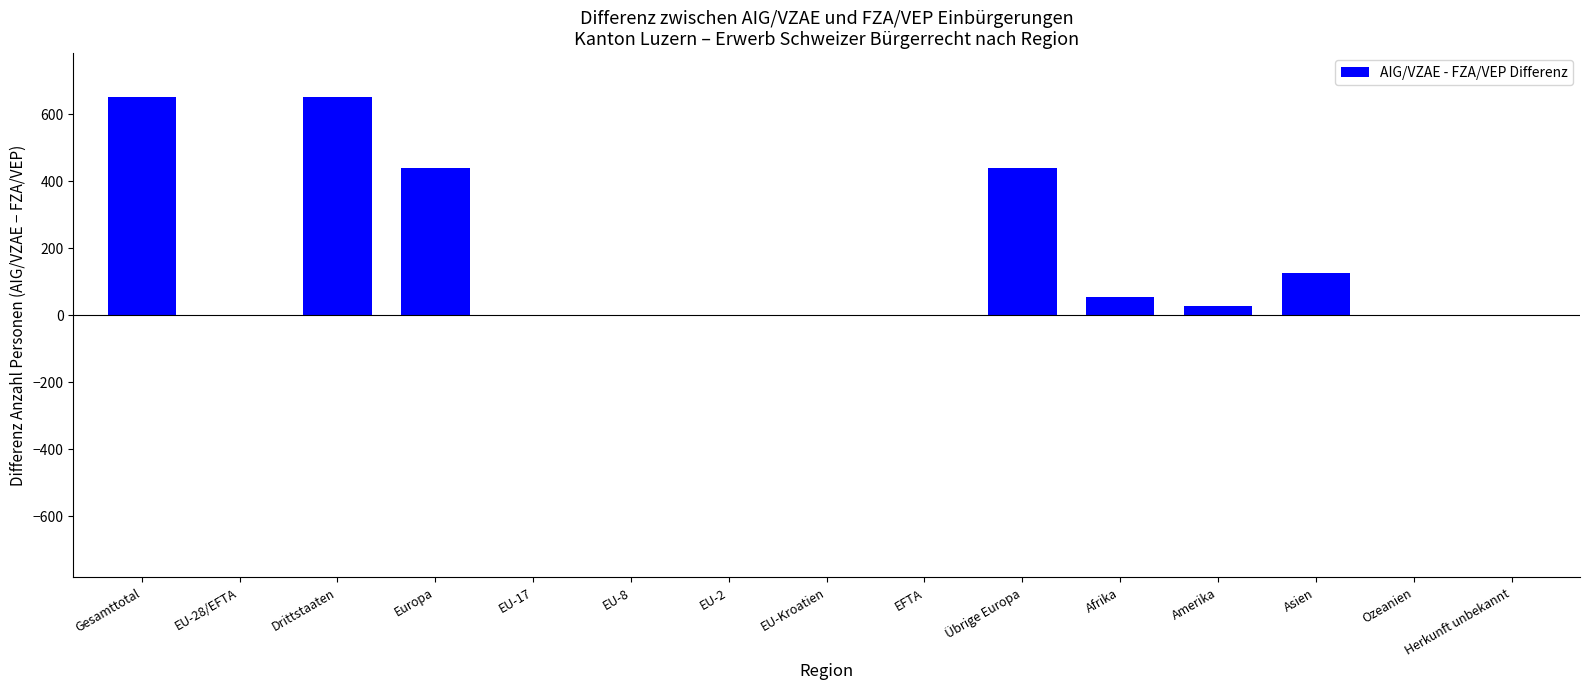

How many categories are shown in the chart?

15